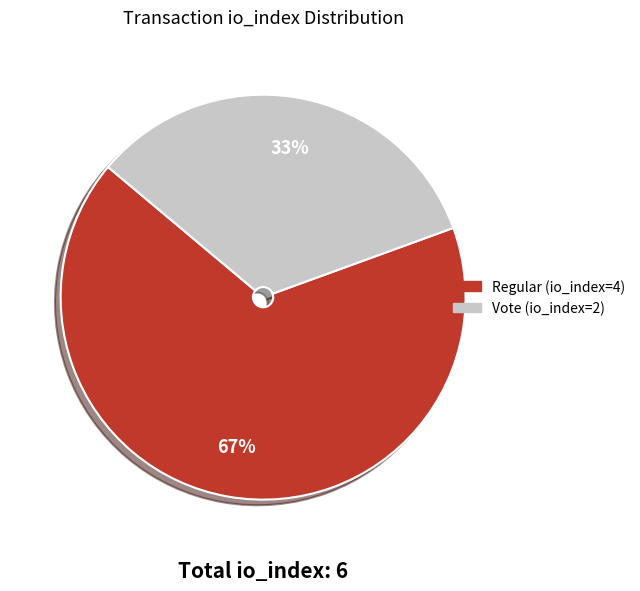

To the nearest percent, what portion does Regular (io_index=4) represent?

67%